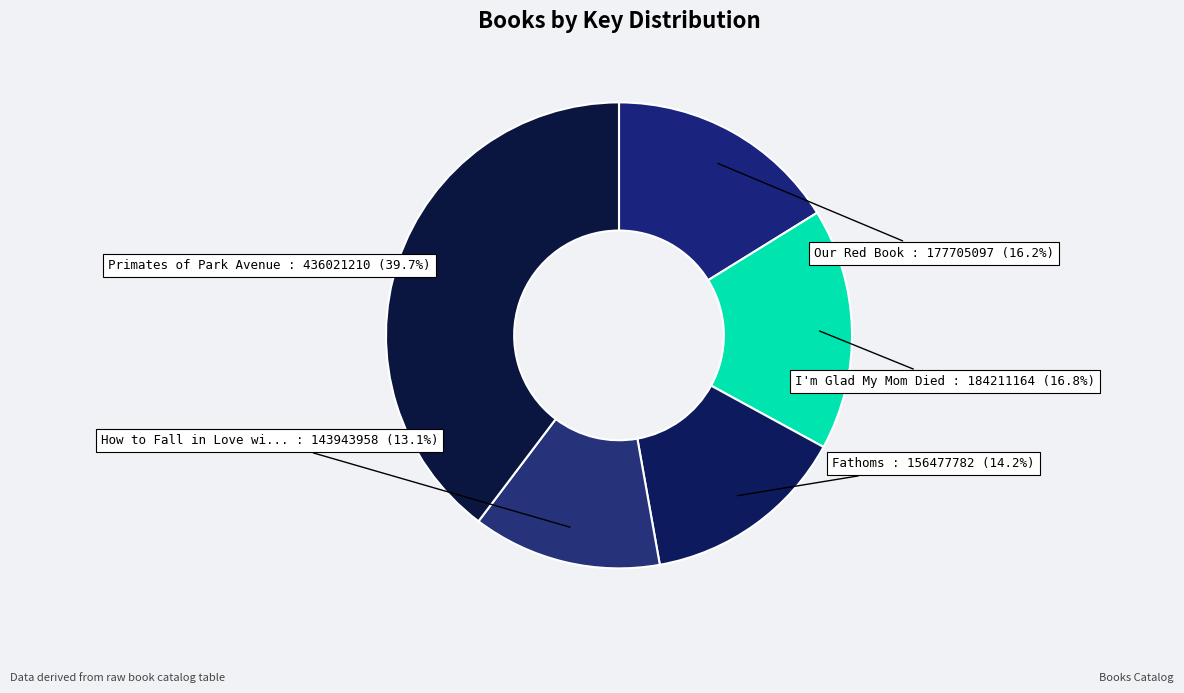

Count the number of slices in the pie.

5